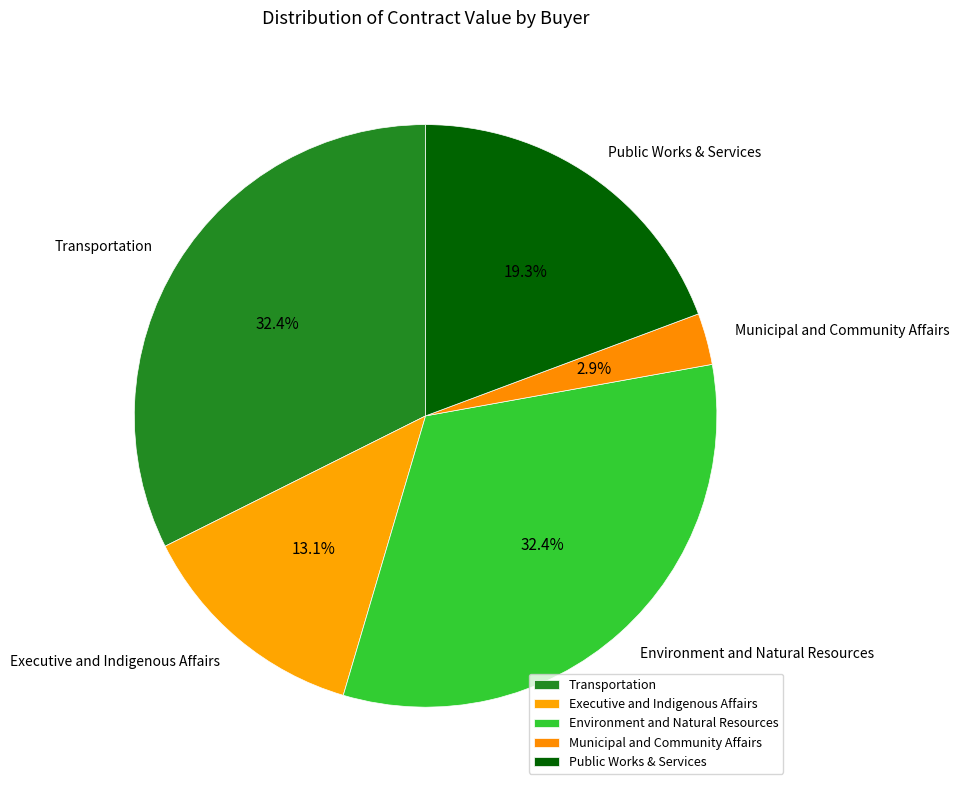

What is the smallest slice in the pie chart?

Municipal and Community Affairs